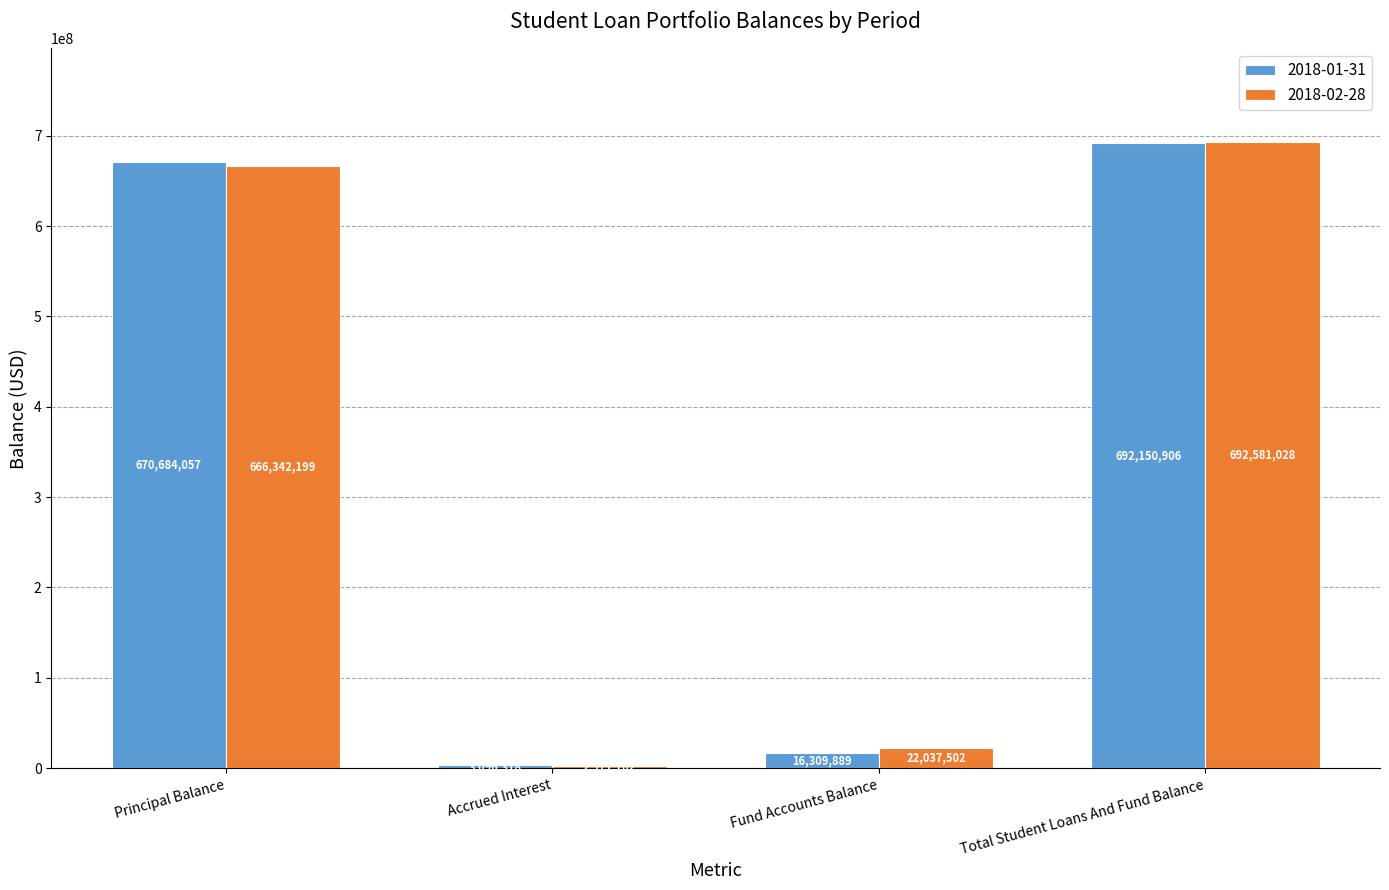

The 2018-01-31 series shows 16309888.8 at Fund Accounts Balance. True or false?

True